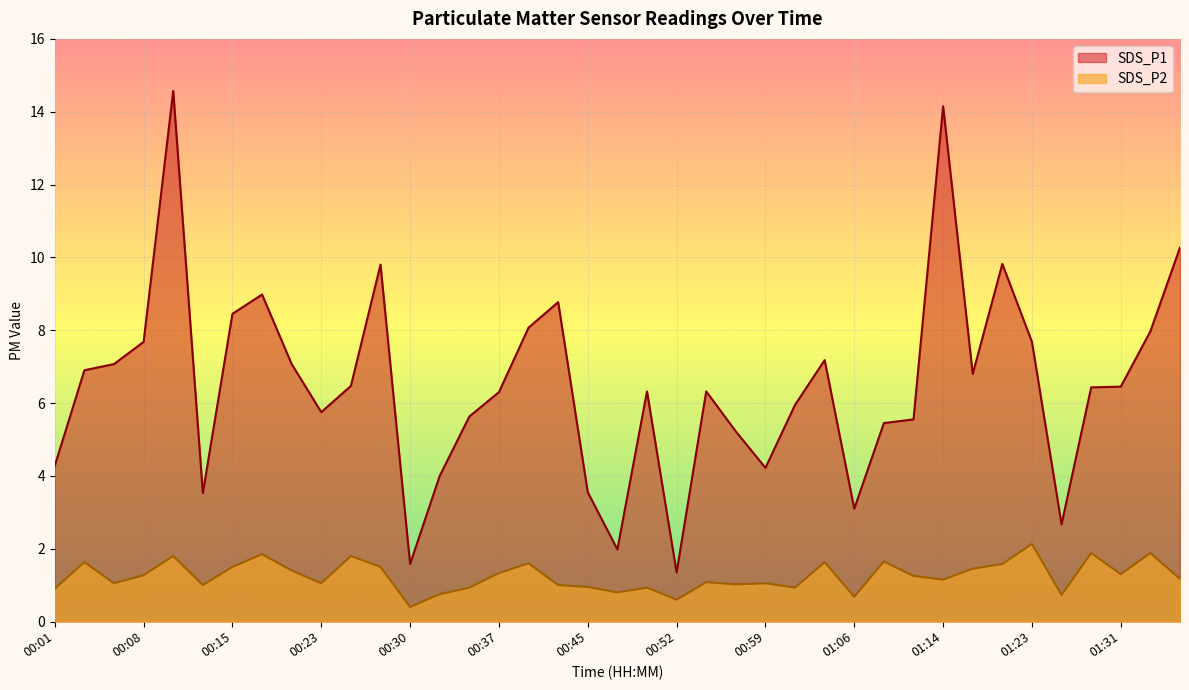

True or false: SDS_P1 has a value of 6.9 at 00:03.

True